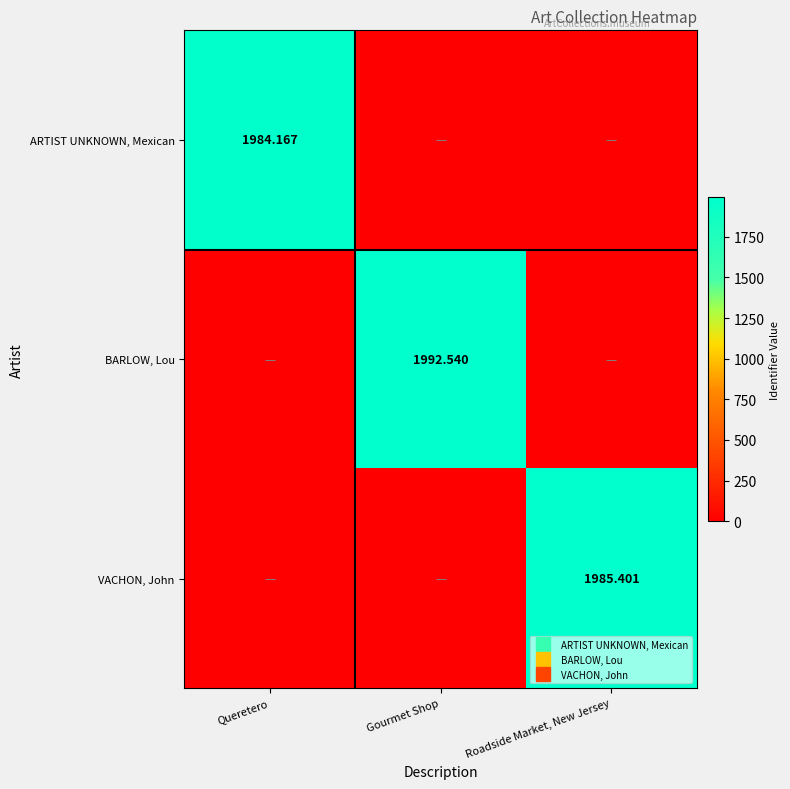

Which category has the lowest value across all series?

Gourmet Shop